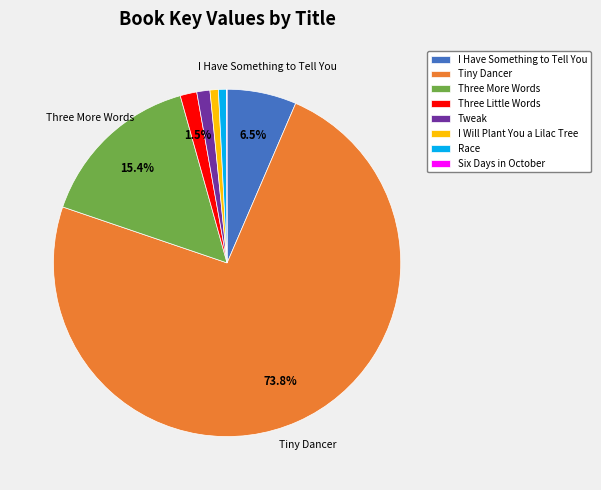

Do Tiny Dancer and Tweak together represent more than half of the pie?

Yes